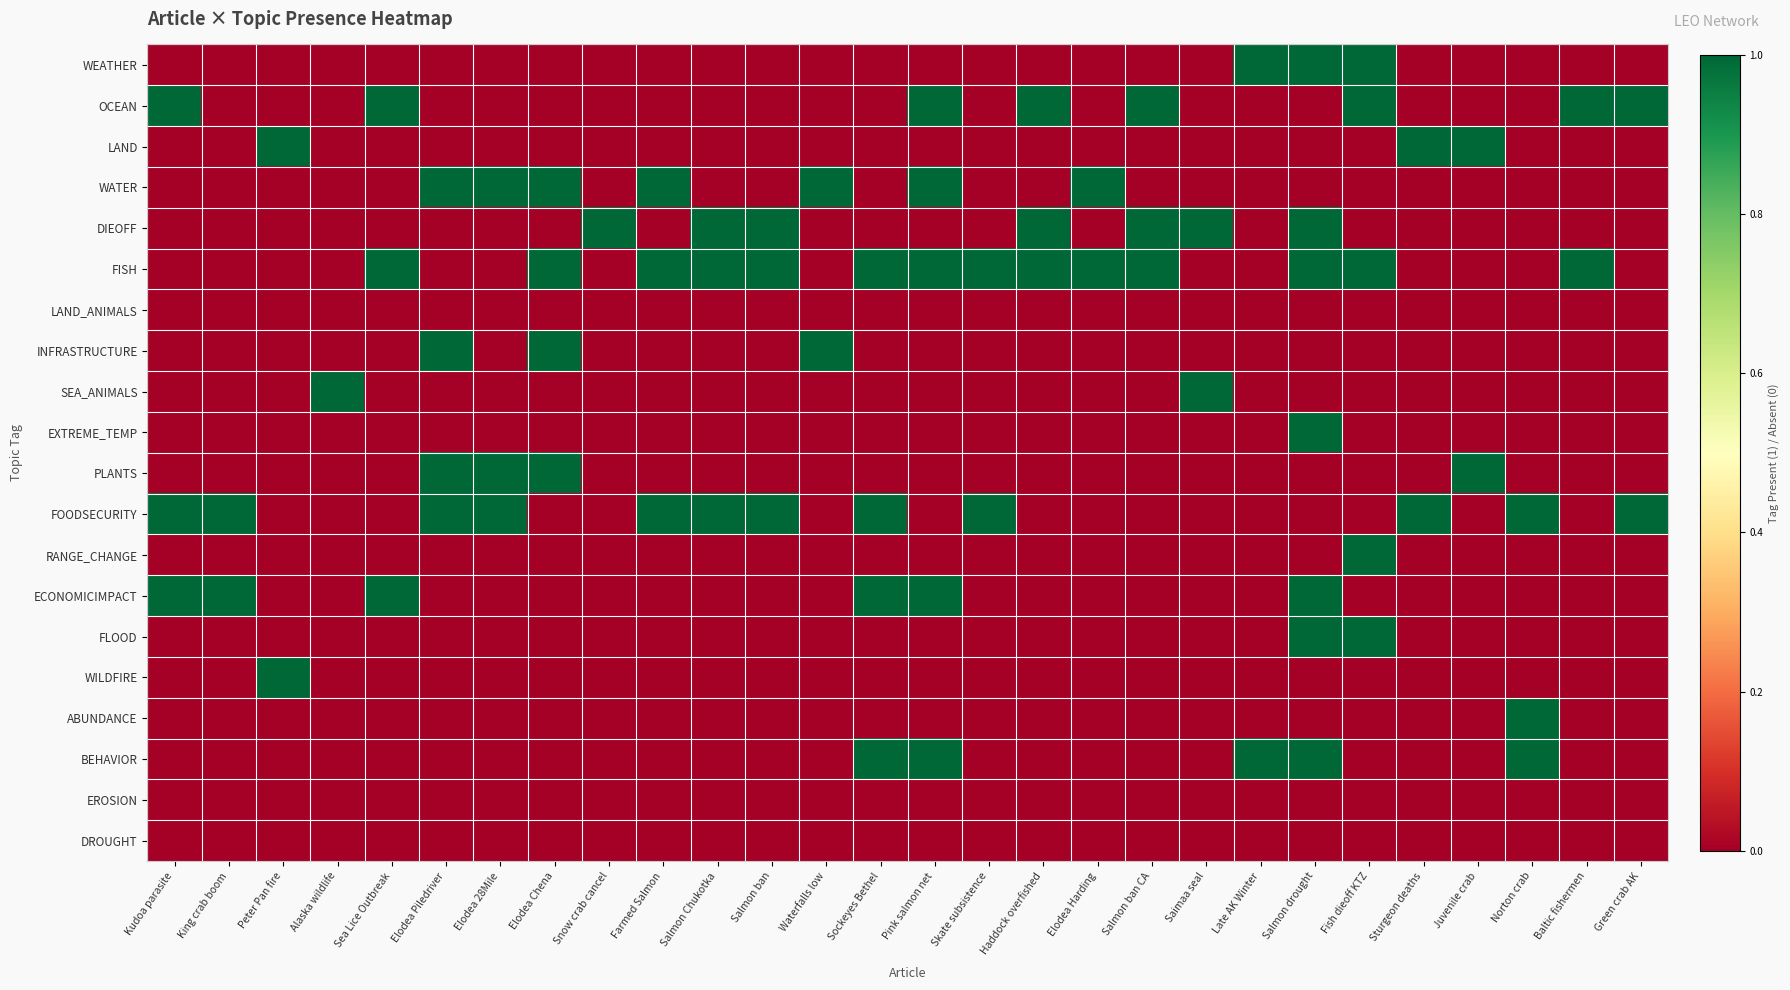

Reading right to left, extract all data points from this chart.

WEATHER: Green crab AK=0	Baltic fishermen=0	Norton crab=0	Juvenile crab=0	Sturgeon deaths=0	Fish dieoff KTZ=1	Salmon drought=1	Late AK Winter=1	Saimaa seal=0	Salmon ban CA=0	Elodea Harding=0	Haddock overfished=0	Skate subsistence=0	Pink salmon net=0	Sockeyes Bethel=0	Waterfalls low=0	Salmon ban=0	Salmon Chukotka=0	Farmed Salmon=0	Snow crab cancel=0	Elodea Chena=0	Elodea 28Mile=0	Elodea Piledriver=0	Sea Lice Outbreak=0	Alaska wildlife=0	Peter Pan fire=0	King crab boom=0	Kudoa parasite=0
OCEAN: Green crab AK=1	Baltic fishermen=1	Norton crab=0	Juvenile crab=0	Sturgeon deaths=0	Fish dieoff KTZ=1	Salmon drought=0	Late AK Winter=0	Saimaa seal=0	Salmon ban CA=1	Elodea Harding=0	Haddock overfished=1	Skate subsistence=0	Pink salmon net=1	Sockeyes Bethel=0	Waterfalls low=0	Salmon ban=0	Salmon Chukotka=0	Farmed Salmon=0	Snow crab cancel=0	Elodea Chena=0	Elodea 28Mile=0	Elodea Piledriver=0	Sea Lice Outbreak=1	Alaska wildlife=0	Peter Pan fire=0	King crab boom=0	Kudoa parasite=1
LAND: Green crab AK=0	Baltic fishermen=0	Norton crab=0	Juvenile crab=1	Sturgeon deaths=1	Fish dieoff KTZ=0	Salmon drought=0	Late AK Winter=0	Saimaa seal=0	Salmon ban CA=0	Elodea Harding=0	Haddock overfished=0	Skate subsistence=0	Pink salmon net=0	Sockeyes Bethel=0	Waterfalls low=0	Salmon ban=0	Salmon Chukotka=0	Farmed Salmon=0	Snow crab cancel=0	Elodea Chena=0	Elodea 28Mile=0	Elodea Piledriver=0	Sea Lice Outbreak=0	Alaska wildlife=0	Peter Pan fire=1	King crab boom=0	Kudoa parasite=0
WATER: Green crab AK=0	Baltic fishermen=0	Norton crab=0	Juvenile crab=0	Sturgeon deaths=0	Fish dieoff KTZ=0	Salmon drought=0	Late AK Winter=0	Saimaa seal=0	Salmon ban CA=0	Elodea Harding=1	Haddock overfished=0	Skate subsistence=0	Pink salmon net=1	Sockeyes Bethel=0	Waterfalls low=1	Salmon ban=0	Salmon Chukotka=0	Farmed Salmon=1	Snow crab cancel=0	Elodea Chena=1	Elodea 28Mile=1	Elodea Piledriver=1	Sea Lice Outbreak=0	Alaska wildlife=0	Peter Pan fire=0	King crab boom=0	Kudoa parasite=0
DIEOFF: Green crab AK=0	Baltic fishermen=0	Norton crab=0	Juvenile crab=0	Sturgeon deaths=0	Fish dieoff KTZ=0	Salmon drought=1	Late AK Winter=0	Saimaa seal=1	Salmon ban CA=1	Elodea Harding=0	Haddock overfished=1	Skate subsistence=0	Pink salmon net=0	Sockeyes Bethel=0	Waterfalls low=0	Salmon ban=1	Salmon Chukotka=1	Farmed Salmon=0	Snow crab cancel=1	Elodea Chena=0	Elodea 28Mile=0	Elodea Piledriver=0	Sea Lice Outbreak=0	Alaska wildlife=0	Peter Pan fire=0	King crab boom=0	Kudoa parasite=0
FISH: Green crab AK=0	Baltic fishermen=1	Norton crab=0	Juvenile crab=0	Sturgeon deaths=0	Fish dieoff KTZ=1	Salmon drought=1	Late AK Winter=0	Saimaa seal=0	Salmon ban CA=1	Elodea Harding=1	Haddock overfished=1	Skate subsistence=1	Pink salmon net=1	Sockeyes Bethel=1	Waterfalls low=0	Salmon ban=1	Salmon Chukotka=1	Farmed Salmon=1	Snow crab cancel=0	Elodea Chena=1	Elodea 28Mile=0	Elodea Piledriver=0	Sea Lice Outbreak=1	Alaska wildlife=0	Peter Pan fire=0	King crab boom=0	Kudoa parasite=0
LAND_ANIMALS: Green crab AK=0	Baltic fishermen=0	Norton crab=0	Juvenile crab=0	Sturgeon deaths=0	Fish dieoff KTZ=0	Salmon drought=0	Late AK Winter=0	Saimaa seal=0	Salmon ban CA=0	Elodea Harding=0	Haddock overfished=0	Skate subsistence=0	Pink salmon net=0	Sockeyes Bethel=0	Waterfalls low=0	Salmon ban=0	Salmon Chukotka=0	Farmed Salmon=0	Snow crab cancel=0	Elodea Chena=0	Elodea 28Mile=0	Elodea Piledriver=0	Sea Lice Outbreak=0	Alaska wildlife=0	Peter Pan fire=0	King crab boom=0	Kudoa parasite=0
INFRASTRUCTURE: Green crab AK=0	Baltic fishermen=0	Norton crab=0	Juvenile crab=0	Sturgeon deaths=0	Fish dieoff KTZ=0	Salmon drought=0	Late AK Winter=0	Saimaa seal=0	Salmon ban CA=0	Elodea Harding=0	Haddock overfished=0	Skate subsistence=0	Pink salmon net=0	Sockeyes Bethel=0	Waterfalls low=1	Salmon ban=0	Salmon Chukotka=0	Farmed Salmon=0	Snow crab cancel=0	Elodea Chena=1	Elodea 28Mile=0	Elodea Piledriver=1	Sea Lice Outbreak=0	Alaska wildlife=0	Peter Pan fire=0	King crab boom=0	Kudoa parasite=0
SEA_ANIMALS: Green crab AK=0	Baltic fishermen=0	Norton crab=0	Juvenile crab=0	Sturgeon deaths=0	Fish dieoff KTZ=0	Salmon drought=0	Late AK Winter=0	Saimaa seal=1	Salmon ban CA=0	Elodea Harding=0	Haddock overfished=0	Skate subsistence=0	Pink salmon net=0	Sockeyes Bethel=0	Waterfalls low=0	Salmon ban=0	Salmon Chukotka=0	Farmed Salmon=0	Snow crab cancel=0	Elodea Chena=0	Elodea 28Mile=0	Elodea Piledriver=0	Sea Lice Outbreak=0	Alaska wildlife=1	Peter Pan fire=0	King crab boom=0	Kudoa parasite=0
EXTREME_TEMP: Green crab AK=0	Baltic fishermen=0	Norton crab=0	Juvenile crab=0	Sturgeon deaths=0	Fish dieoff KTZ=0	Salmon drought=1	Late AK Winter=0	Saimaa seal=0	Salmon ban CA=0	Elodea Harding=0	Haddock overfished=0	Skate subsistence=0	Pink salmon net=0	Sockeyes Bethel=0	Waterfalls low=0	Salmon ban=0	Salmon Chukotka=0	Farmed Salmon=0	Snow crab cancel=0	Elodea Chena=0	Elodea 28Mile=0	Elodea Piledriver=0	Sea Lice Outbreak=0	Alaska wildlife=0	Peter Pan fire=0	King crab boom=0	Kudoa parasite=0
PLANTS: Green crab AK=0	Baltic fishermen=0	Norton crab=0	Juvenile crab=1	Sturgeon deaths=0	Fish dieoff KTZ=0	Salmon drought=0	Late AK Winter=0	Saimaa seal=0	Salmon ban CA=0	Elodea Harding=0	Haddock overfished=0	Skate subsistence=0	Pink salmon net=0	Sockeyes Bethel=0	Waterfalls low=0	Salmon ban=0	Salmon Chukotka=0	Farmed Salmon=0	Snow crab cancel=0	Elodea Chena=1	Elodea 28Mile=1	Elodea Piledriver=1	Sea Lice Outbreak=0	Alaska wildlife=0	Peter Pan fire=0	King crab boom=0	Kudoa parasite=0
FOODSECURITY: Green crab AK=1	Baltic fishermen=0	Norton crab=1	Juvenile crab=0	Sturgeon deaths=1	Fish dieoff KTZ=0	Salmon drought=0	Late AK Winter=0	Saimaa seal=0	Salmon ban CA=0	Elodea Harding=0	Haddock overfished=0	Skate subsistence=1	Pink salmon net=0	Sockeyes Bethel=1	Waterfalls low=0	Salmon ban=1	Salmon Chukotka=1	Farmed Salmon=1	Snow crab cancel=0	Elodea Chena=0	Elodea 28Mile=1	Elodea Piledriver=1	Sea Lice Outbreak=0	Alaska wildlife=0	Peter Pan fire=0	King crab boom=1	Kudoa parasite=1
RANGE_CHANGE: Green crab AK=0	Baltic fishermen=0	Norton crab=0	Juvenile crab=0	Sturgeon deaths=0	Fish dieoff KTZ=1	Salmon drought=0	Late AK Winter=0	Saimaa seal=0	Salmon ban CA=0	Elodea Harding=0	Haddock overfished=0	Skate subsistence=0	Pink salmon net=0	Sockeyes Bethel=0	Waterfalls low=0	Salmon ban=0	Salmon Chukotka=0	Farmed Salmon=0	Snow crab cancel=0	Elodea Chena=0	Elodea 28Mile=0	Elodea Piledriver=0	Sea Lice Outbreak=0	Alaska wildlife=0	Peter Pan fire=0	King crab boom=0	Kudoa parasite=0
ECONOMICIMPACT: Green crab AK=0	Baltic fishermen=0	Norton crab=0	Juvenile crab=0	Sturgeon deaths=0	Fish dieoff KTZ=0	Salmon drought=1	Late AK Winter=0	Saimaa seal=0	Salmon ban CA=0	Elodea Harding=0	Haddock overfished=0	Skate subsistence=0	Pink salmon net=1	Sockeyes Bethel=1	Waterfalls low=0	Salmon ban=0	Salmon Chukotka=0	Farmed Salmon=0	Snow crab cancel=0	Elodea Chena=0	Elodea 28Mile=0	Elodea Piledriver=0	Sea Lice Outbreak=1	Alaska wildlife=0	Peter Pan fire=0	King crab boom=1	Kudoa parasite=1
FLOOD: Green crab AK=0	Baltic fishermen=0	Norton crab=0	Juvenile crab=0	Sturgeon deaths=0	Fish dieoff KTZ=1	Salmon drought=1	Late AK Winter=0	Saimaa seal=0	Salmon ban CA=0	Elodea Harding=0	Haddock overfished=0	Skate subsistence=0	Pink salmon net=0	Sockeyes Bethel=0	Waterfalls low=0	Salmon ban=0	Salmon Chukotka=0	Farmed Salmon=0	Snow crab cancel=0	Elodea Chena=0	Elodea 28Mile=0	Elodea Piledriver=0	Sea Lice Outbreak=0	Alaska wildlife=0	Peter Pan fire=0	King crab boom=0	Kudoa parasite=0
WILDFIRE: Green crab AK=0	Baltic fishermen=0	Norton crab=0	Juvenile crab=0	Sturgeon deaths=0	Fish dieoff KTZ=0	Salmon drought=0	Late AK Winter=0	Saimaa seal=0	Salmon ban CA=0	Elodea Harding=0	Haddock overfished=0	Skate subsistence=0	Pink salmon net=0	Sockeyes Bethel=0	Waterfalls low=0	Salmon ban=0	Salmon Chukotka=0	Farmed Salmon=0	Snow crab cancel=0	Elodea Chena=0	Elodea 28Mile=0	Elodea Piledriver=0	Sea Lice Outbreak=0	Alaska wildlife=0	Peter Pan fire=1	King crab boom=0	Kudoa parasite=0
ABUNDANCE: Green crab AK=0	Baltic fishermen=0	Norton crab=1	Juvenile crab=0	Sturgeon deaths=0	Fish dieoff KTZ=0	Salmon drought=0	Late AK Winter=0	Saimaa seal=0	Salmon ban CA=0	Elodea Harding=0	Haddock overfished=0	Skate subsistence=0	Pink salmon net=0	Sockeyes Bethel=0	Waterfalls low=0	Salmon ban=0	Salmon Chukotka=0	Farmed Salmon=0	Snow crab cancel=0	Elodea Chena=0	Elodea 28Mile=0	Elodea Piledriver=0	Sea Lice Outbreak=0	Alaska wildlife=0	Peter Pan fire=0	King crab boom=0	Kudoa parasite=0
BEHAVIOR: Green crab AK=0	Baltic fishermen=0	Norton crab=1	Juvenile crab=0	Sturgeon deaths=0	Fish dieoff KTZ=0	Salmon drought=1	Late AK Winter=1	Saimaa seal=0	Salmon ban CA=0	Elodea Harding=0	Haddock overfished=0	Skate subsistence=0	Pink salmon net=1	Sockeyes Bethel=1	Waterfalls low=0	Salmon ban=0	Salmon Chukotka=0	Farmed Salmon=0	Snow crab cancel=0	Elodea Chena=0	Elodea 28Mile=0	Elodea Piledriver=0	Sea Lice Outbreak=0	Alaska wildlife=0	Peter Pan fire=0	King crab boom=0	Kudoa parasite=0
EROSION: Green crab AK=0	Baltic fishermen=0	Norton crab=0	Juvenile crab=0	Sturgeon deaths=0	Fish dieoff KTZ=0	Salmon drought=0	Late AK Winter=0	Saimaa seal=0	Salmon ban CA=0	Elodea Harding=0	Haddock overfished=0	Skate subsistence=0	Pink salmon net=0	Sockeyes Bethel=0	Waterfalls low=0	Salmon ban=0	Salmon Chukotka=0	Farmed Salmon=0	Snow crab cancel=0	Elodea Chena=0	Elodea 28Mile=0	Elodea Piledriver=0	Sea Lice Outbreak=0	Alaska wildlife=0	Peter Pan fire=0	King crab boom=0	Kudoa parasite=0
DROUGHT: Green crab AK=0	Baltic fishermen=0	Norton crab=0	Juvenile crab=0	Sturgeon deaths=0	Fish dieoff KTZ=0	Salmon drought=0	Late AK Winter=0	Saimaa seal=0	Salmon ban CA=0	Elodea Harding=0	Haddock overfished=0	Skate subsistence=0	Pink salmon net=0	Sockeyes Bethel=0	Waterfalls low=0	Salmon ban=0	Salmon Chukotka=0	Farmed Salmon=0	Snow crab cancel=0	Elodea Chena=0	Elodea 28Mile=0	Elodea Piledriver=0	Sea Lice Outbreak=0	Alaska wildlife=0	Peter Pan fire=0	King crab boom=0	Kudoa parasite=0